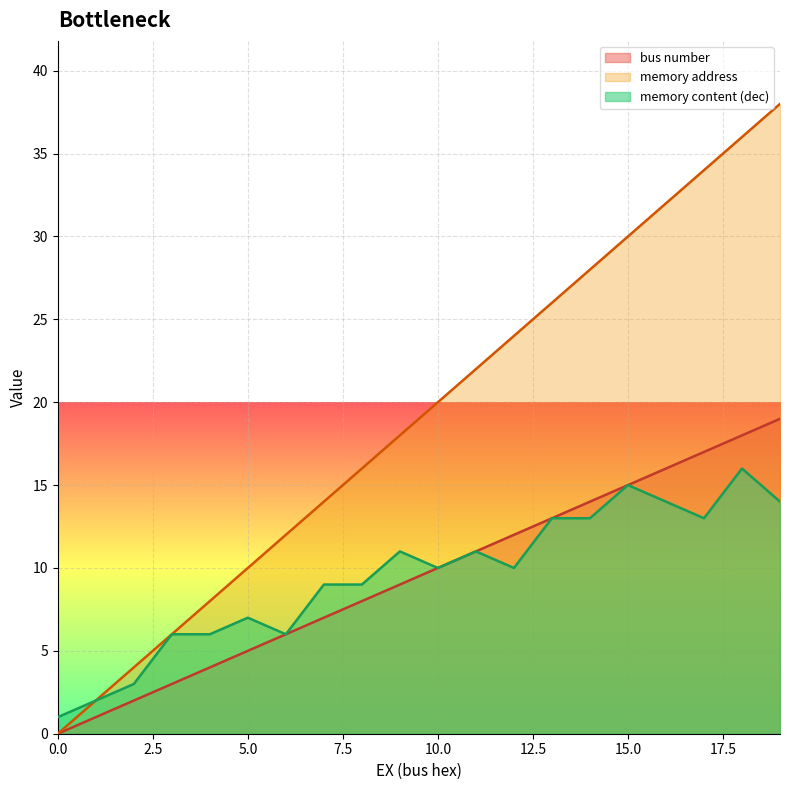

Which series has the largest total across all categories?

memory address